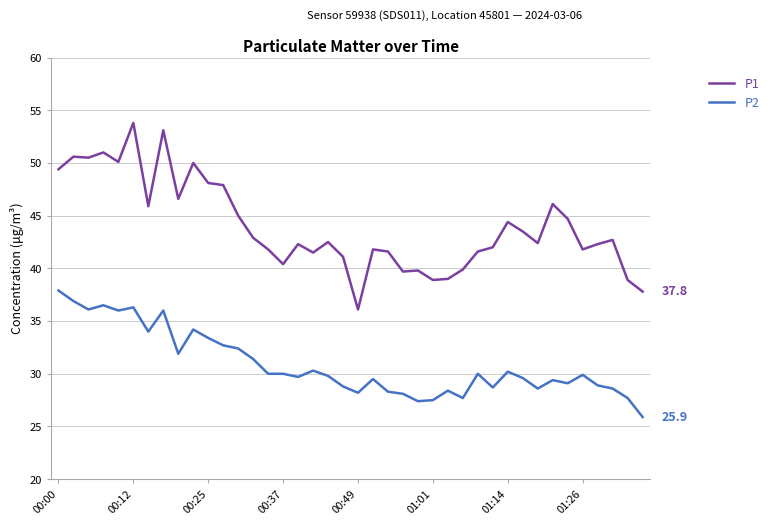

True or false: P1 and P2 cross at least once.

False